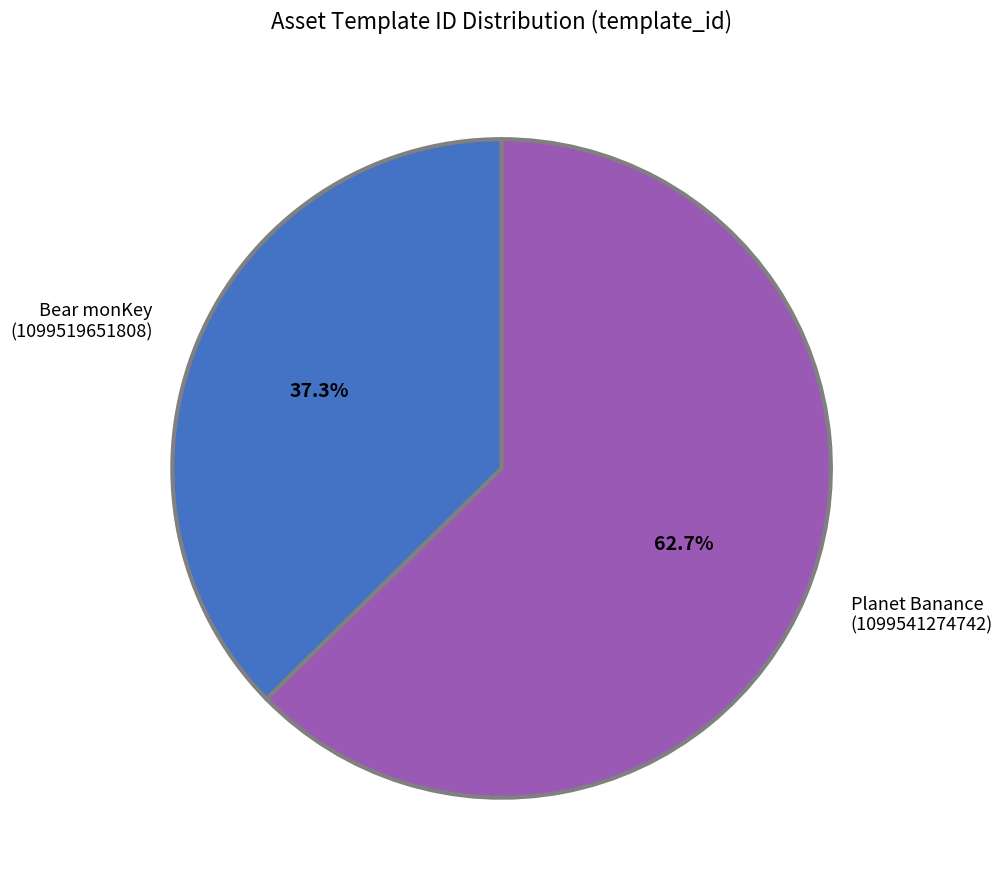

Rank the categories by value from lowest to highest.

Bear monKey (1099519651808), Planet Banance (1099541274742)